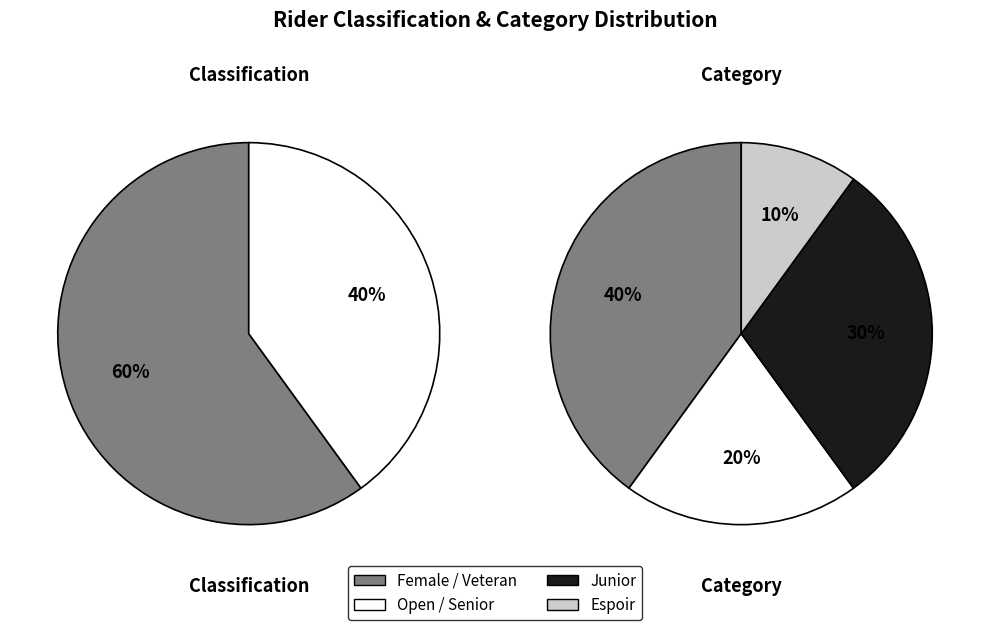

Is there a majority slice in this chart?

Yes